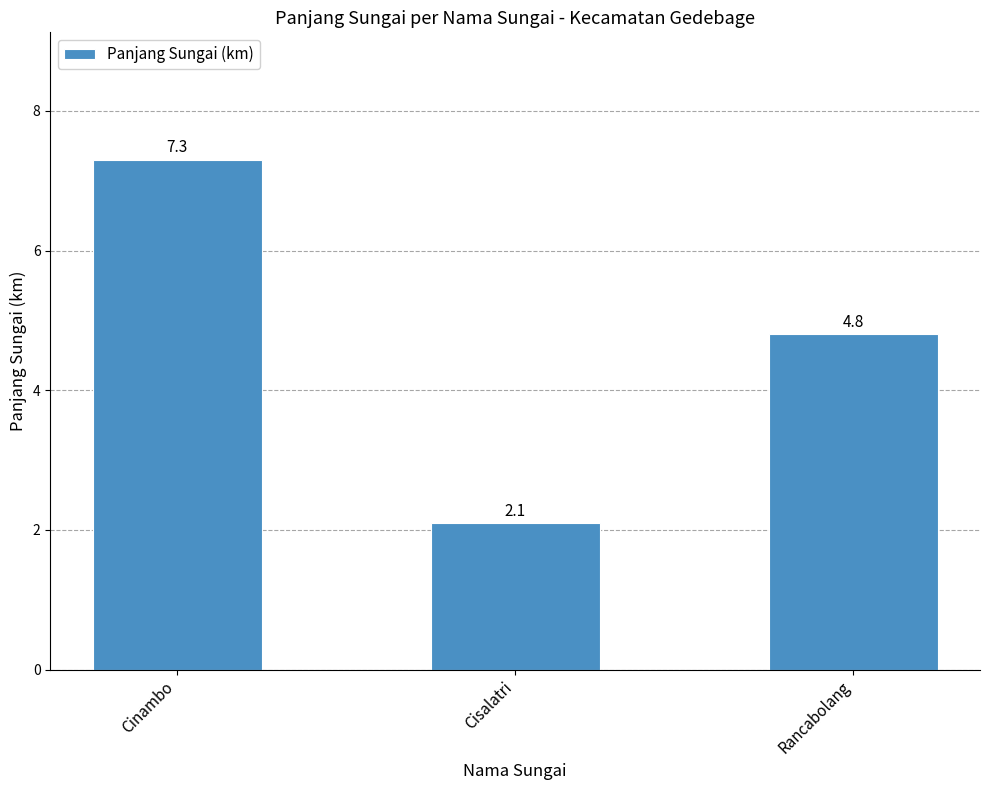

What is the maximum value shown in the chart?

7.3